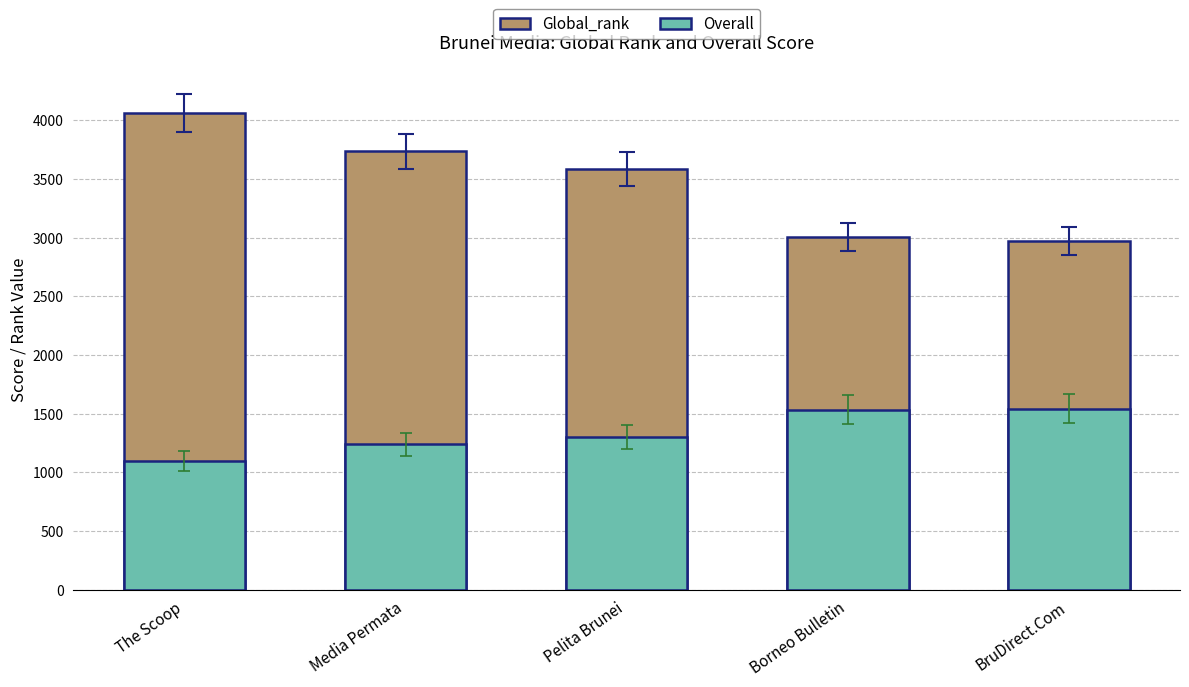

Are the bars horizontal?

No